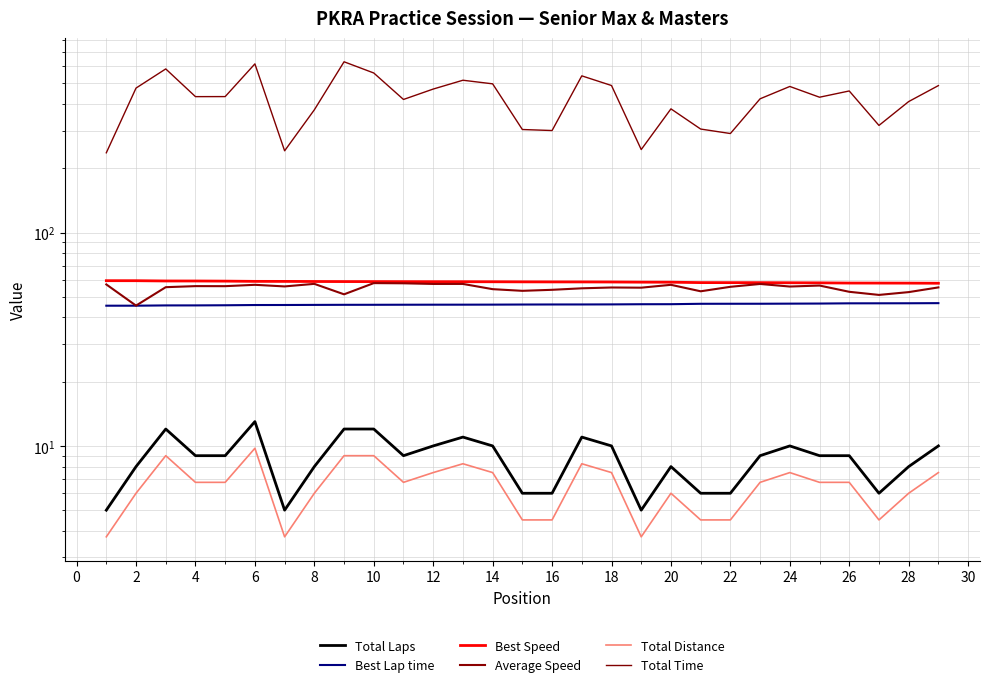

How many data points in Total Distance are less than 6?

8